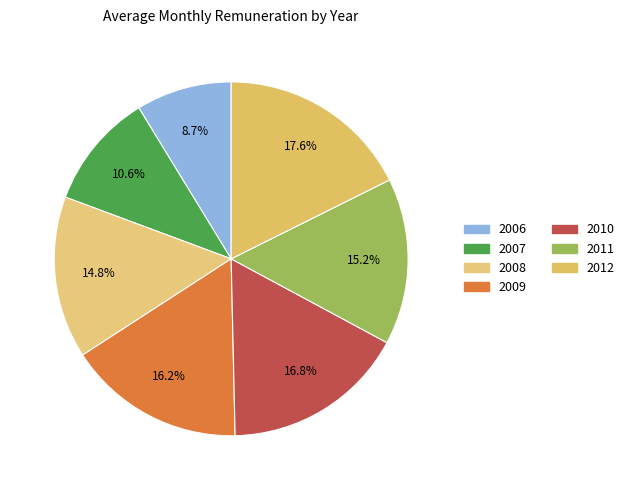

To the nearest percent, what portion does 2011 represent?

15%